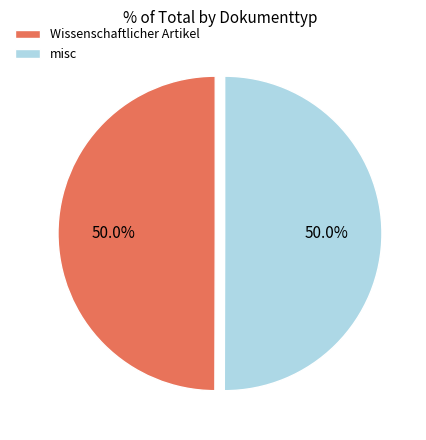

Approximately how many times larger is the value at Wissenschaftlicher Artikel compared to misc?

1.0